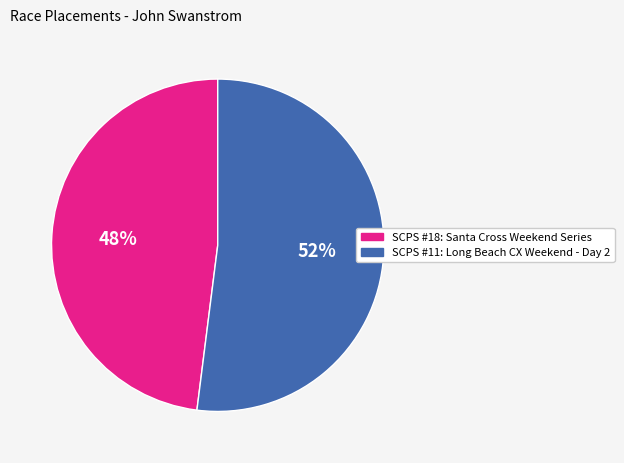

To the nearest percent, what is the average slice percentage?

50%